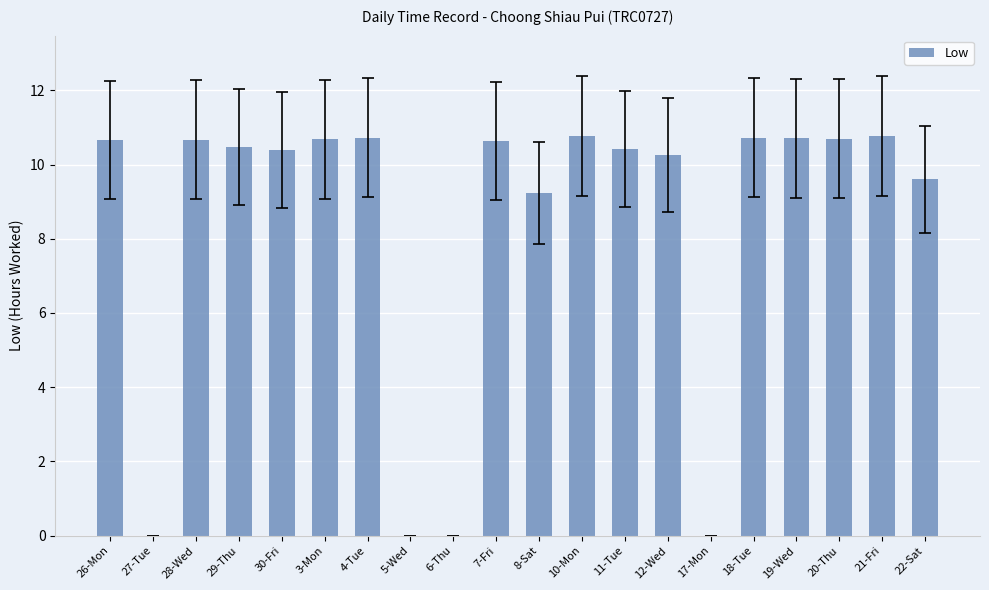

What is the sum of the values at 26-Mon and 28-Wed?

21.3